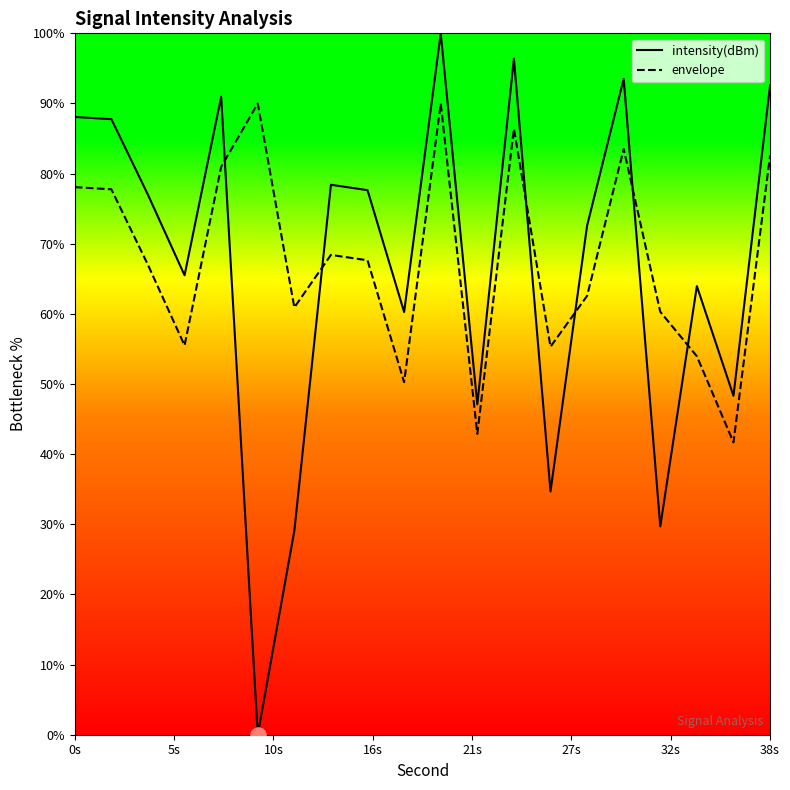

Which series contains the lowest Y value?

intensity(dBm)